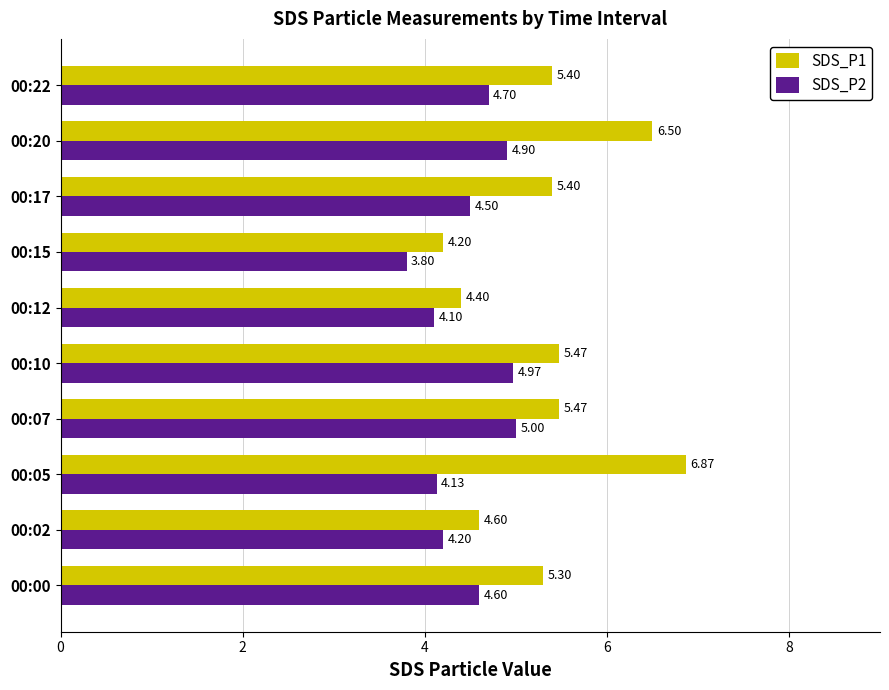

How many values in the SDS_P2 series are below 4?

1